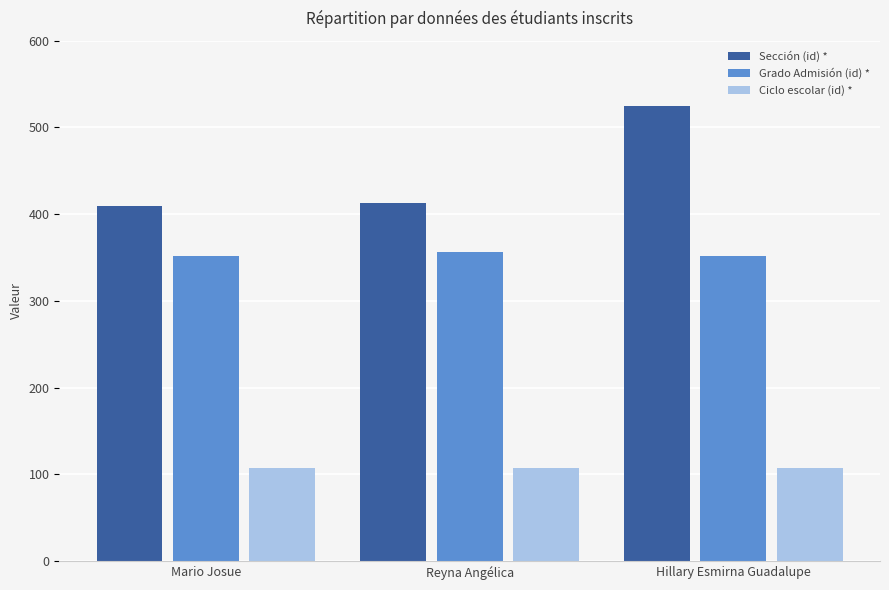

Does the chart contain any negative values?

No